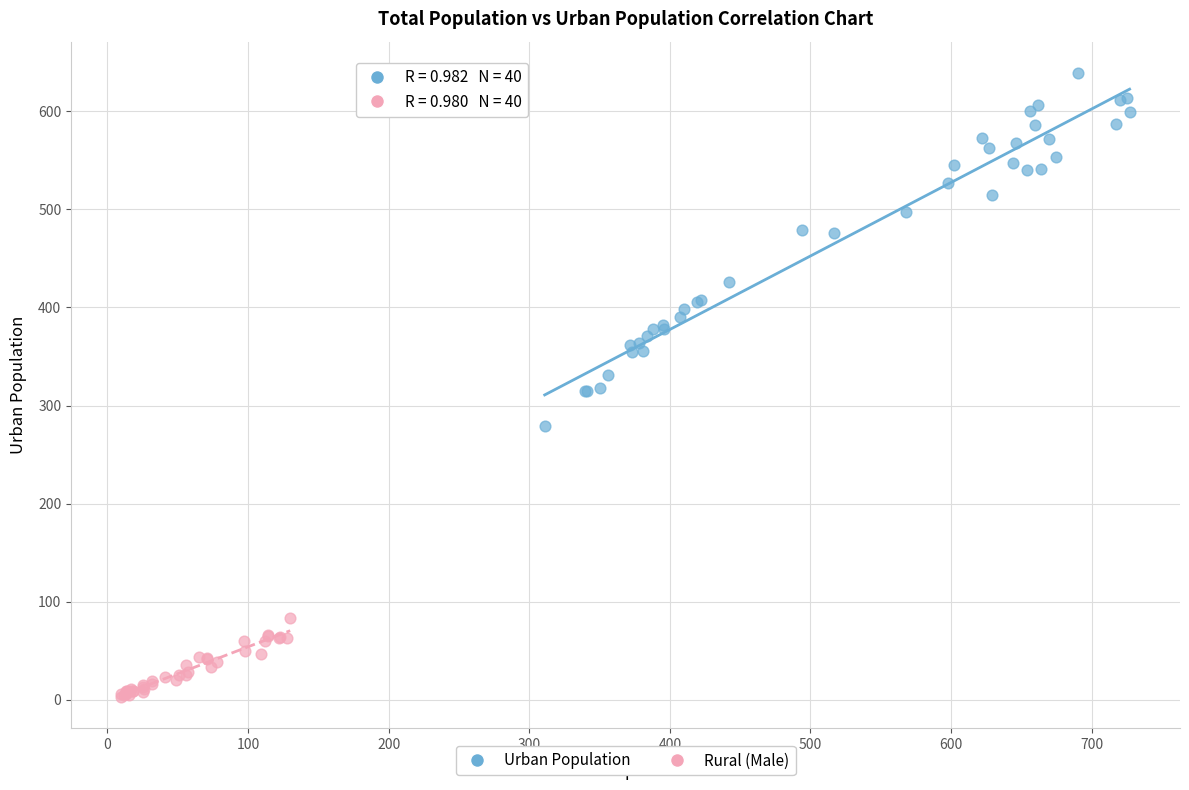

Which series contains the highest Y value?

Urban Population